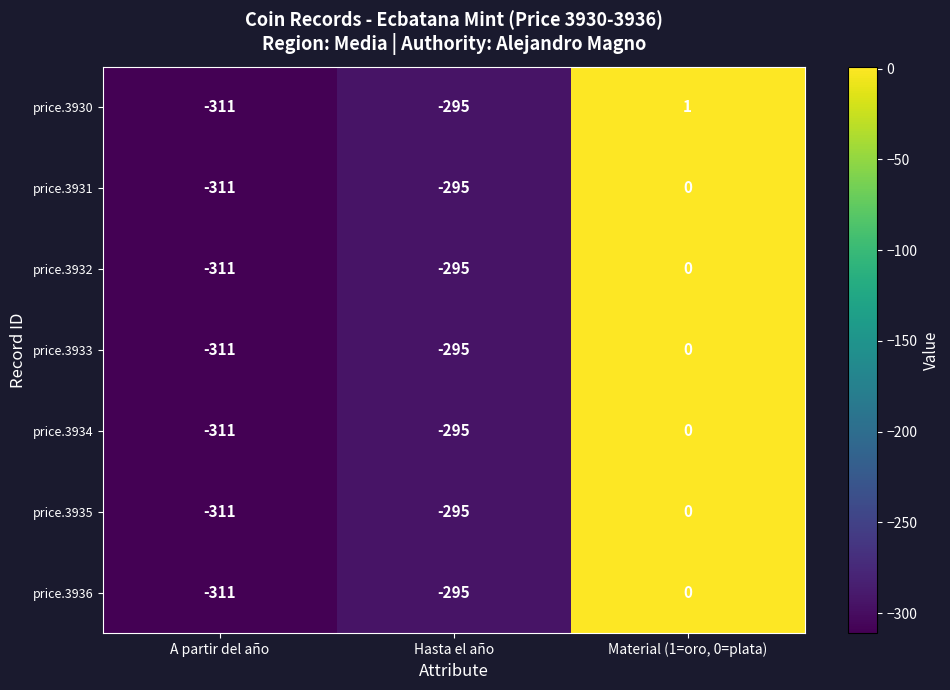

What is the difference between the second highest and minimum values in the price.3936 series?

16